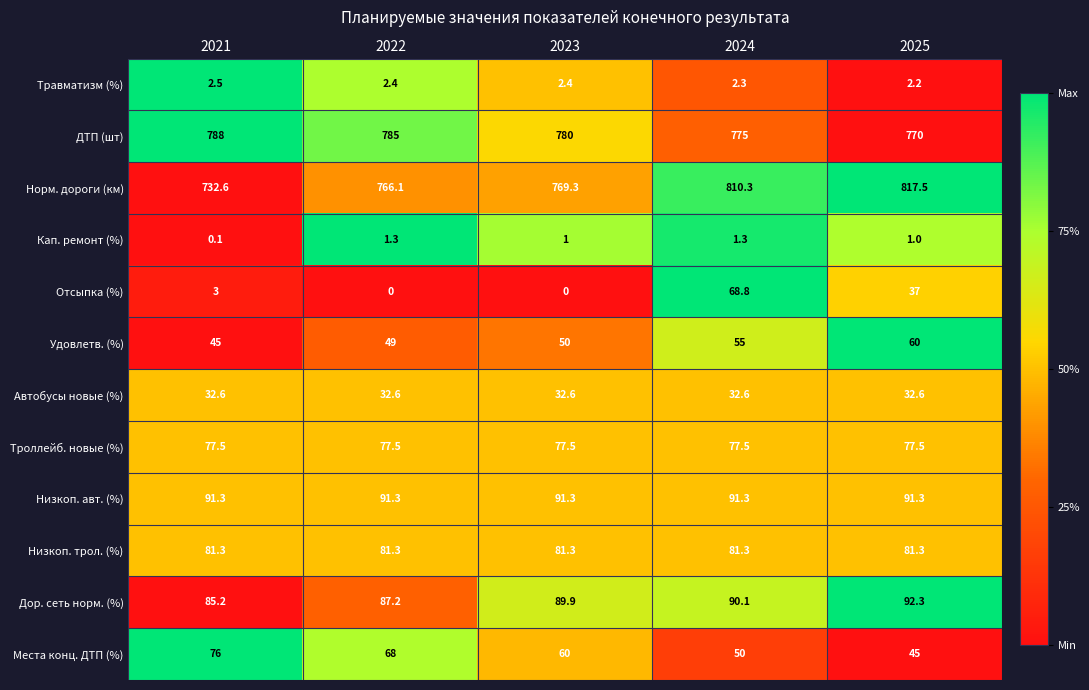

Which series has the largest range (max minus min)?

Норм. дороги (км)